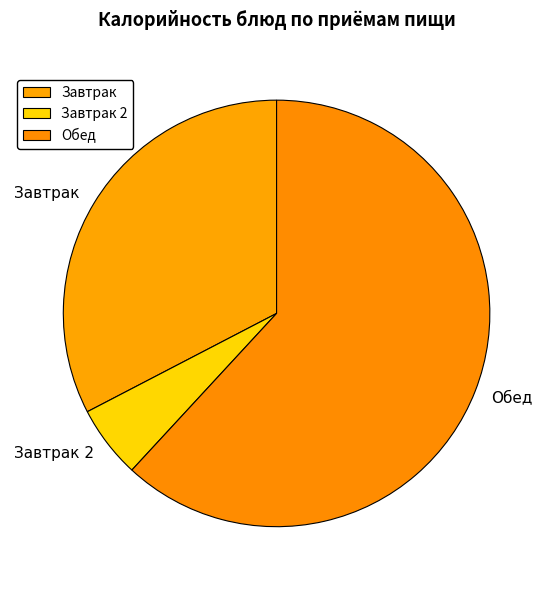

What is the ratio of the value at Завтрак to the value at Обед?

0.5